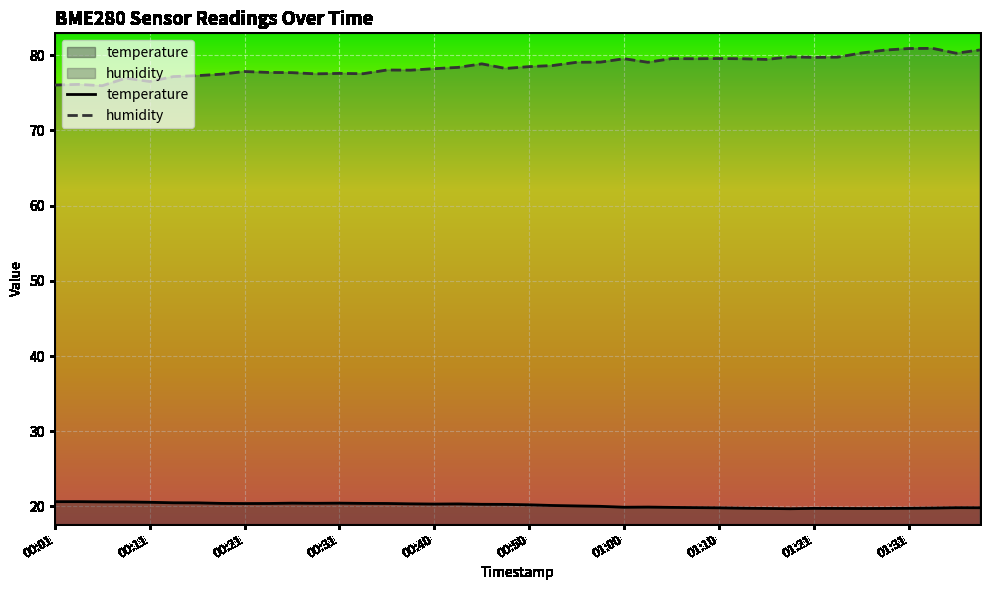

What is the spread (max minus min) of values at 00:01?

55.4